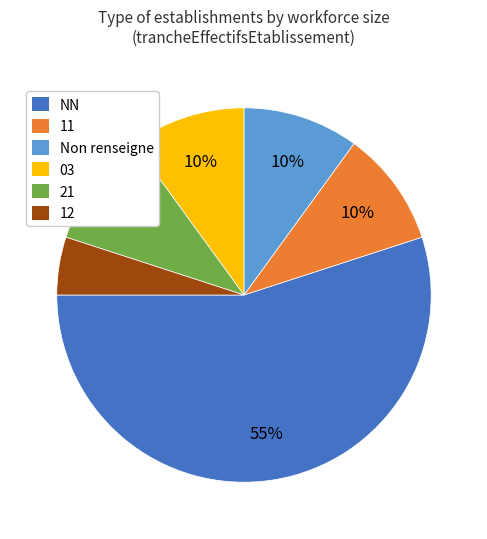

Does any single category account for the majority?

Yes